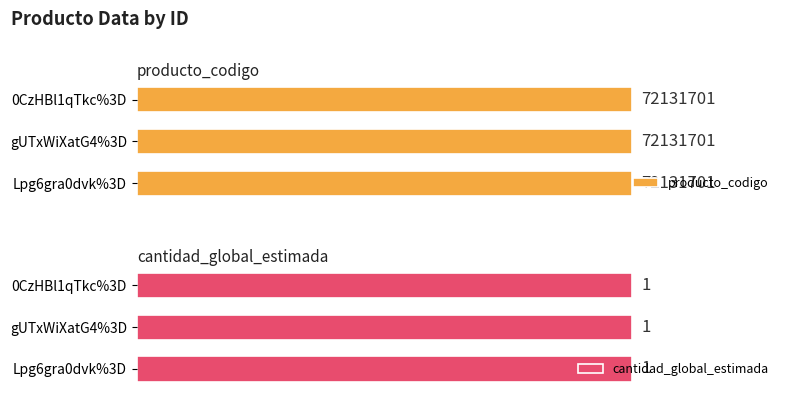

What is the difference between the highest and lowest values at gUTxWiXatG4%3D?

72131700